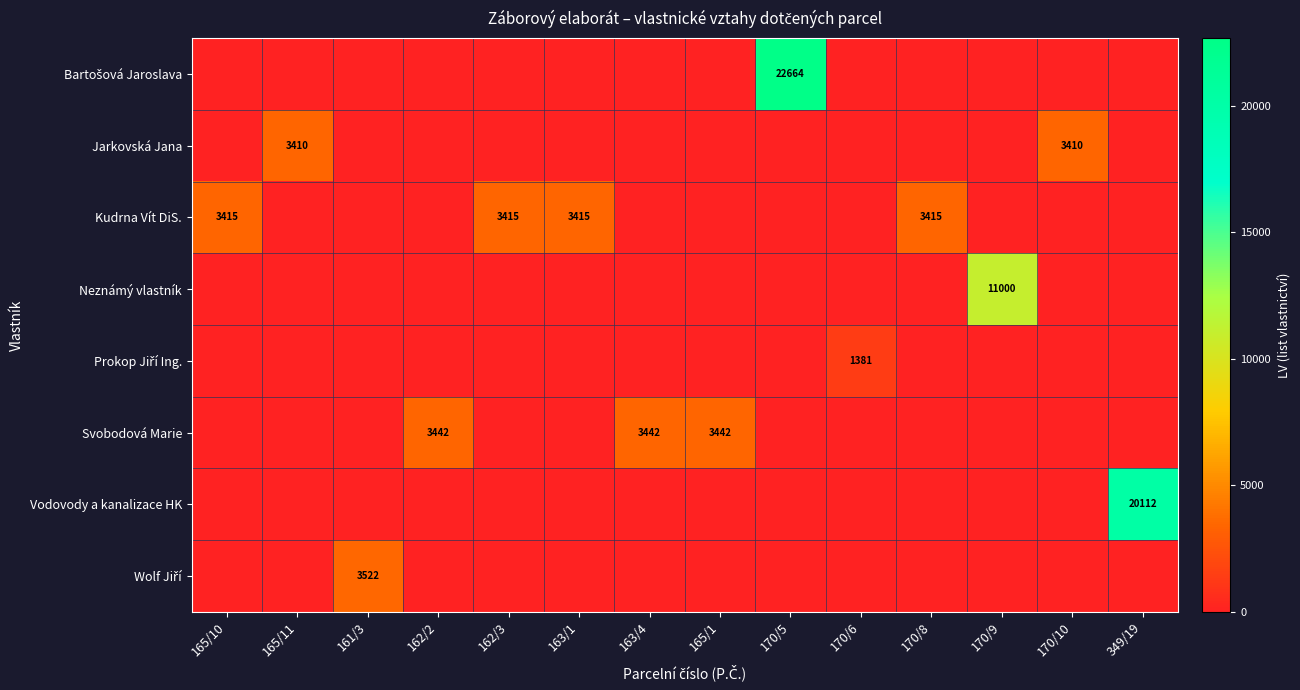

Is it true that Jarkovská Jana equals 3410 at 165/11?

True